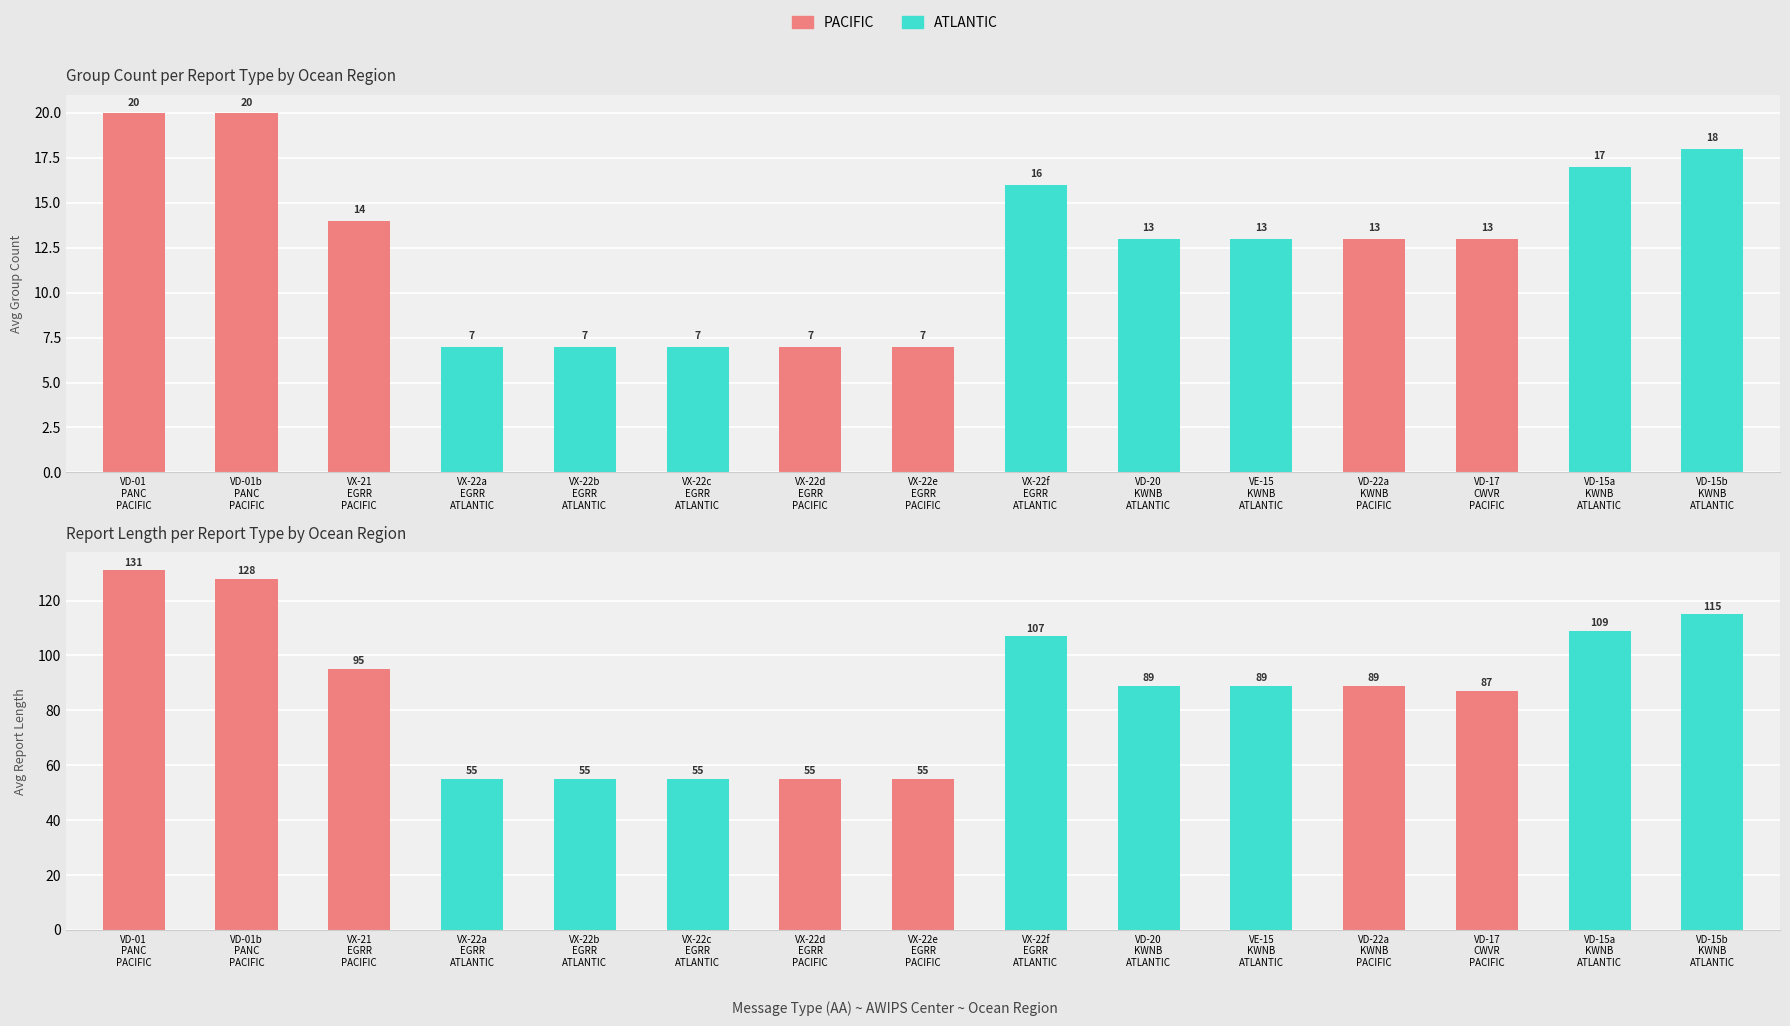

What is the average value of the y_avg_group_cnt series?

13